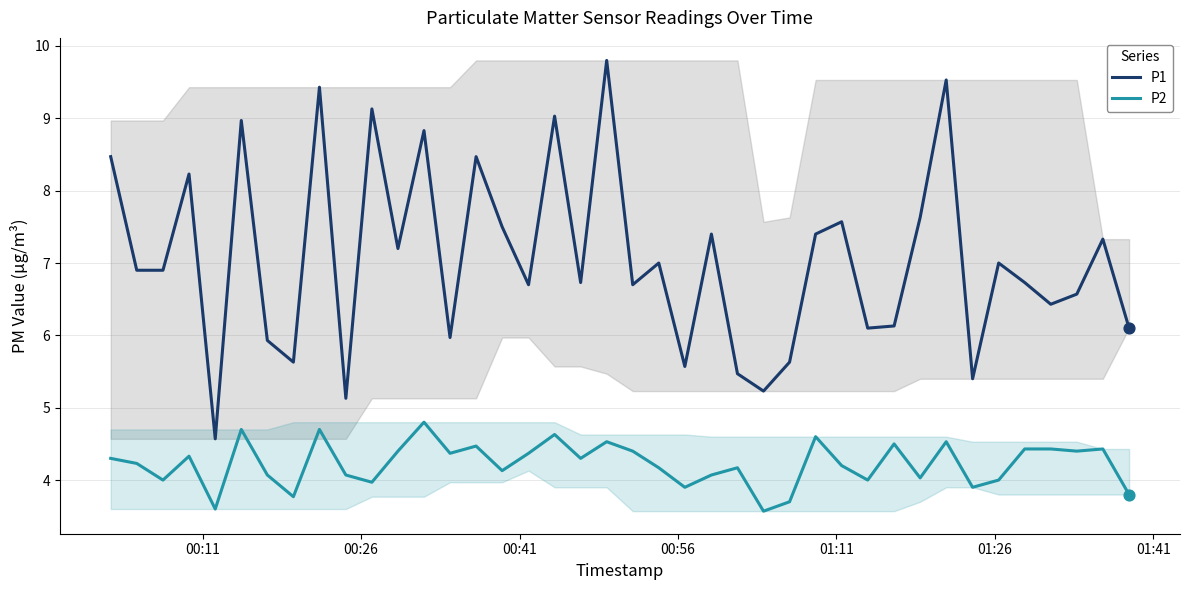

At how many categories does at least one series exceed 3?

40